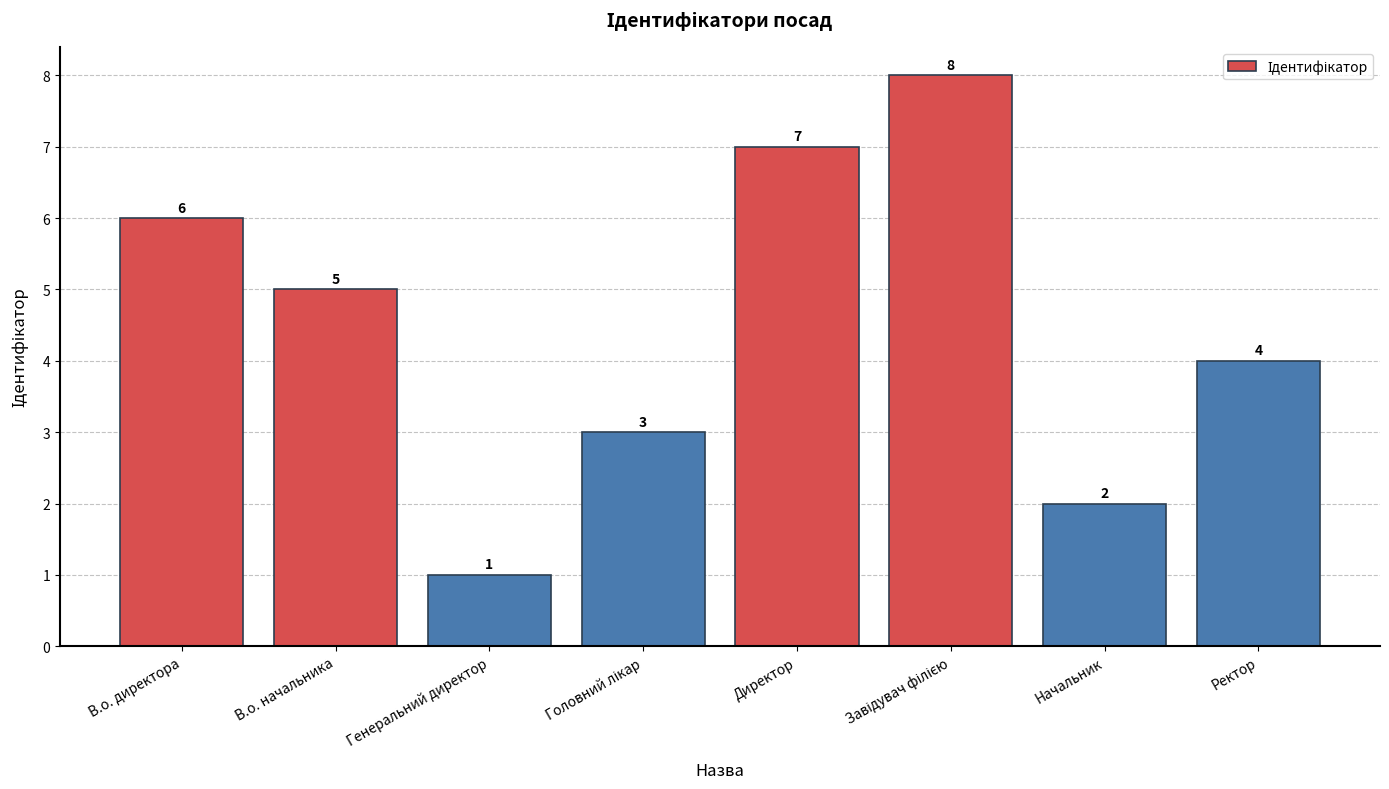

Reading left to right, extract all data points from this chart.

6	5	1	3	7	8	2	4